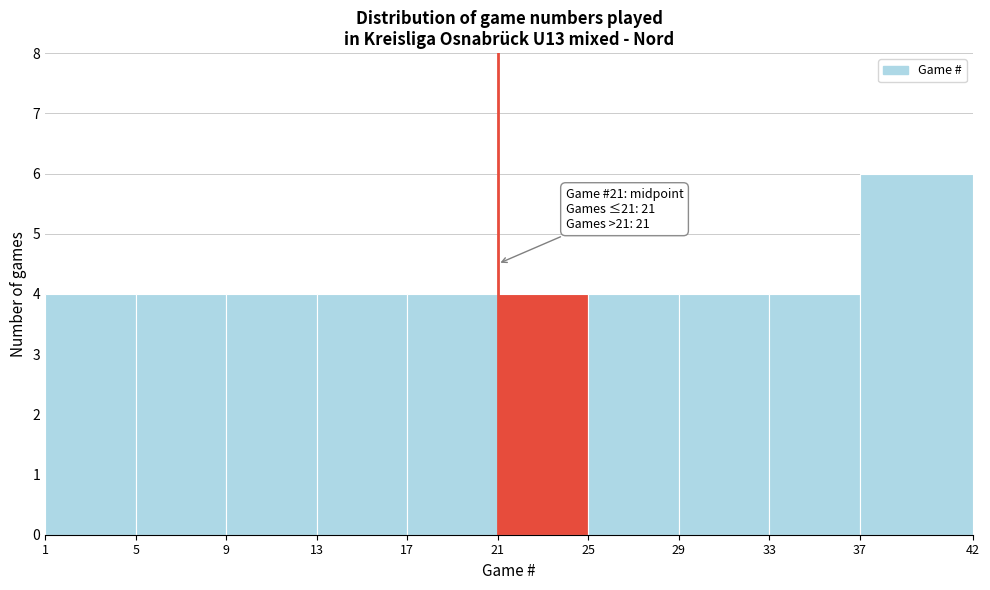

Over which range of the x-axis is the bar tallest?

37 to 42